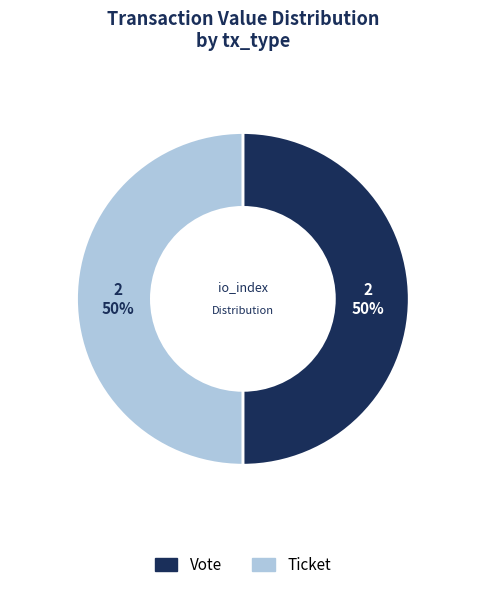

The Vote slice represents 55% of the pie. True or false?

False